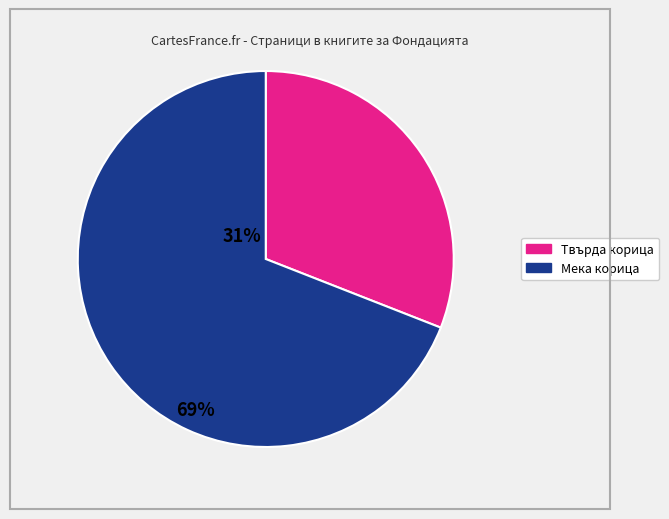

Is there a majority slice in this chart?

Yes